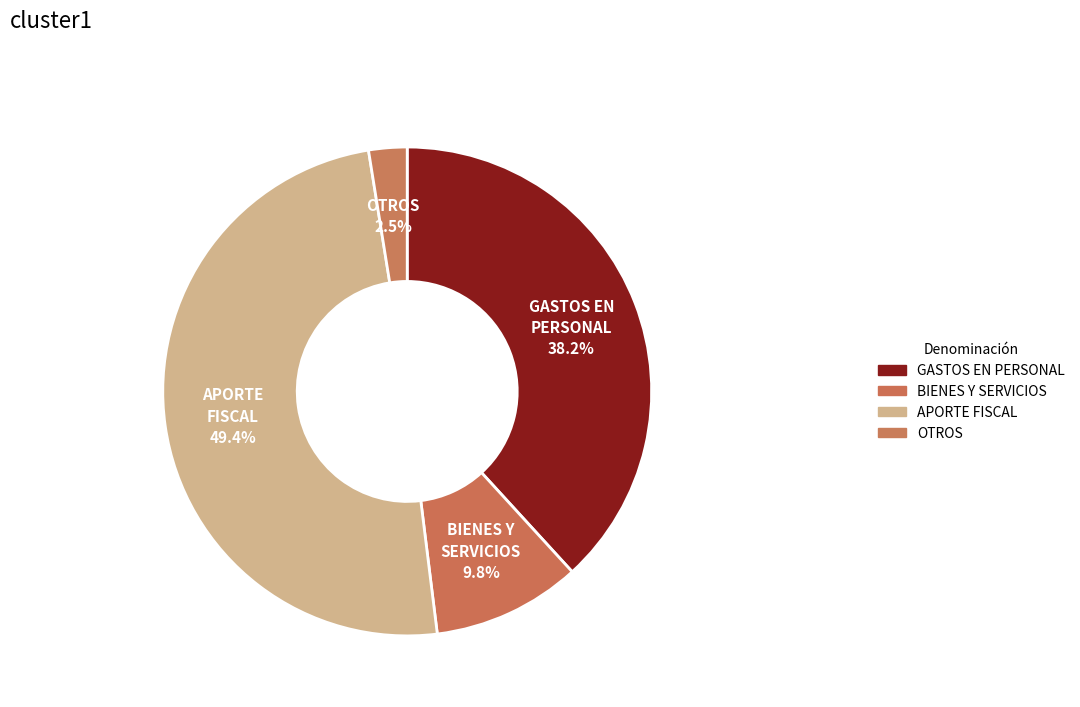

Which slice is the largest?

APORTE FISCAL